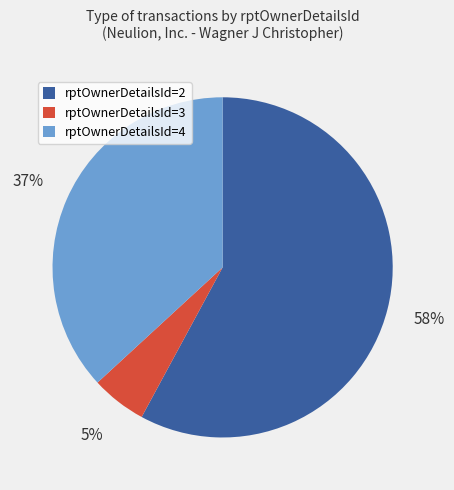

Does any single category account for the majority?

Yes